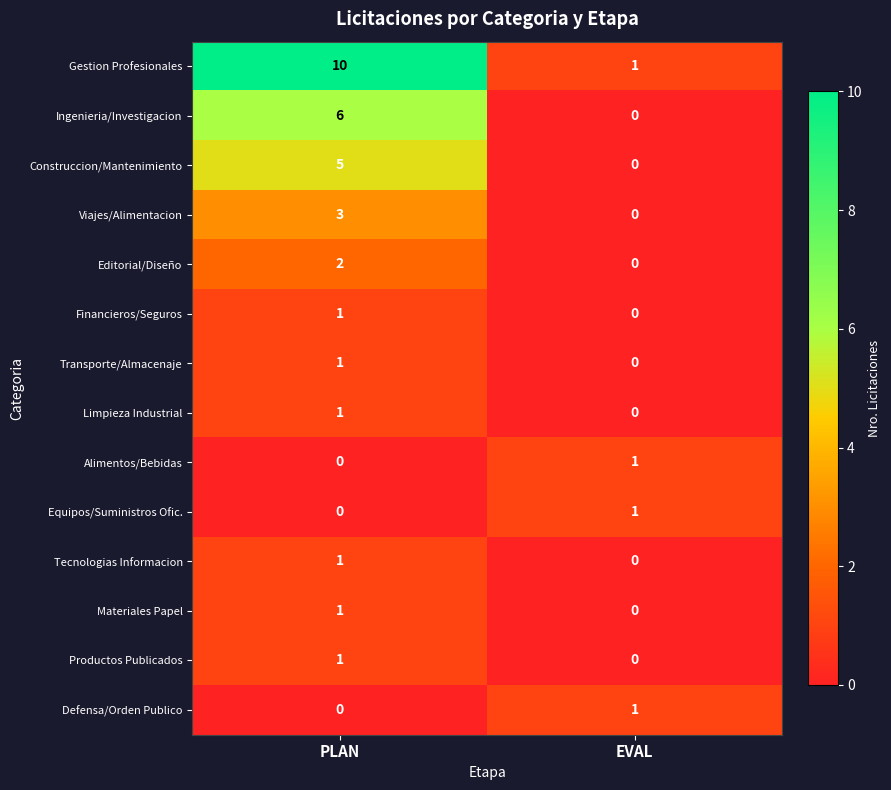

Where is Materiales Papel nearest to the value 0?

EVAL